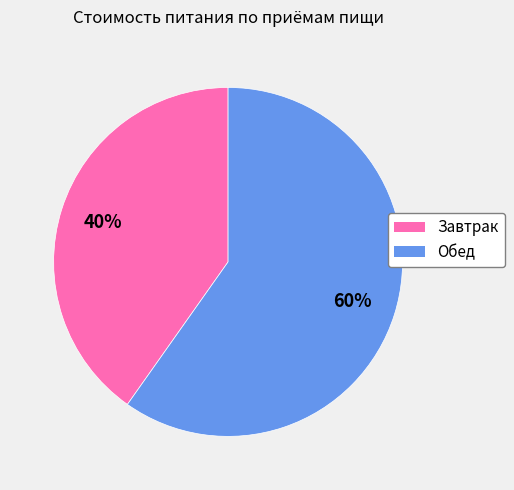

Which has a higher value, Обед or Завтрак?

Обед